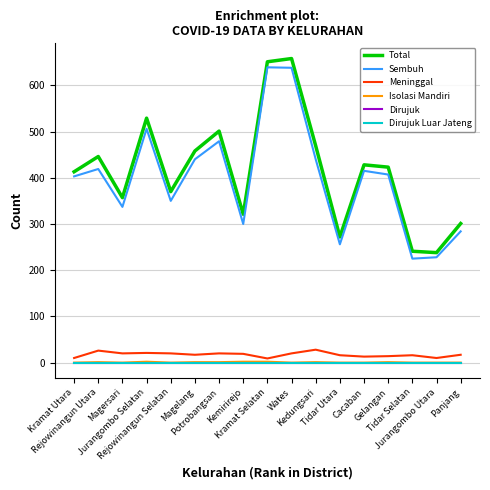

Does the chart have visible grid lines?

Yes